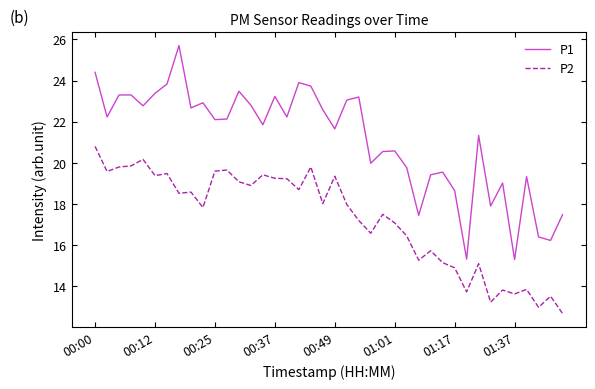

Which series has the largest total across all categories?

P1